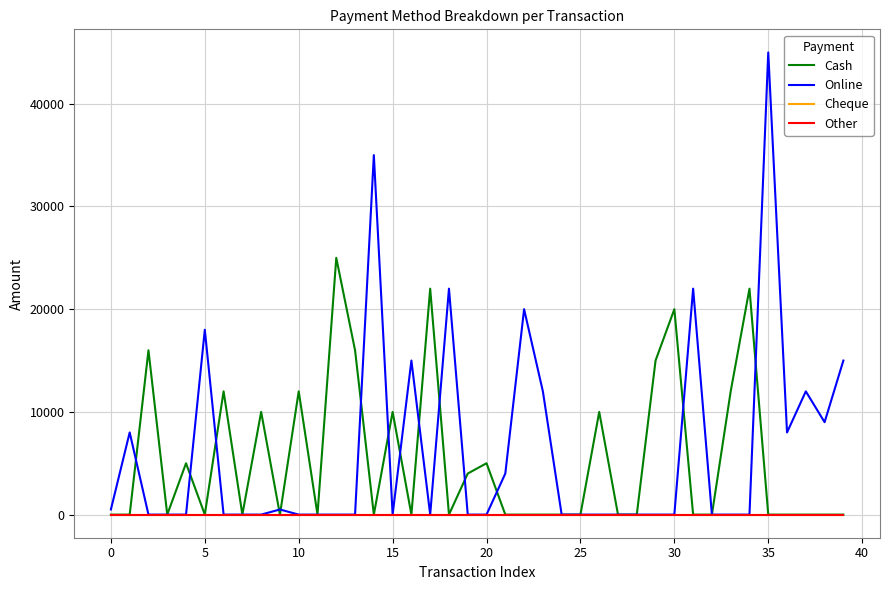

Which series has the largest total across all categories?

Online